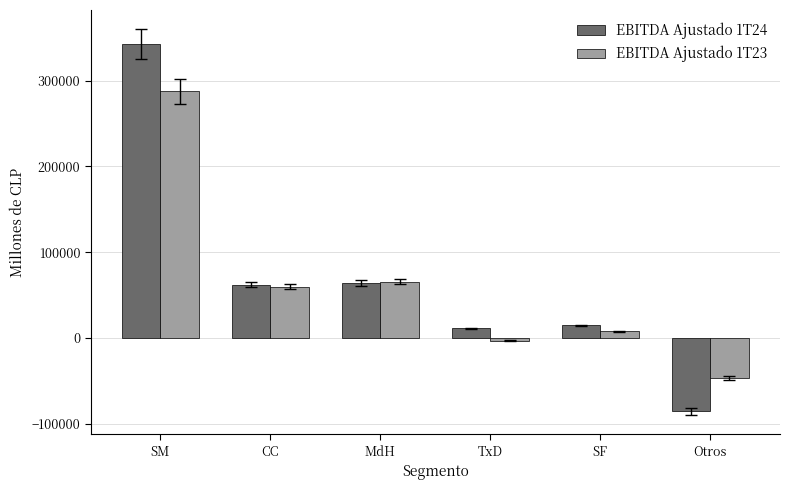

Read the EBITDA Ajustado 1T23 value at TxD.

-2980.3